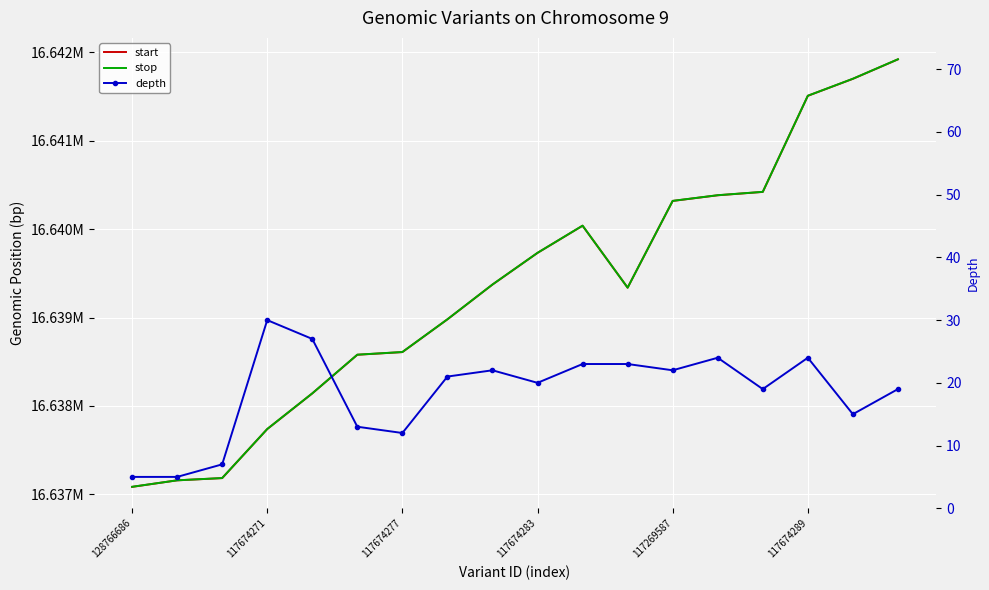

List the series in order of their peak value, lowest first.

depth, start, stop